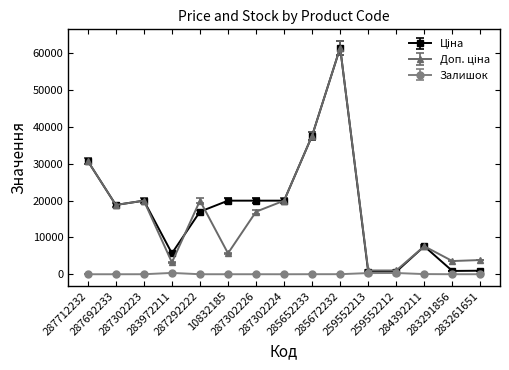

What is the difference between the second highest and minimum values in the Залишок series?

335.0